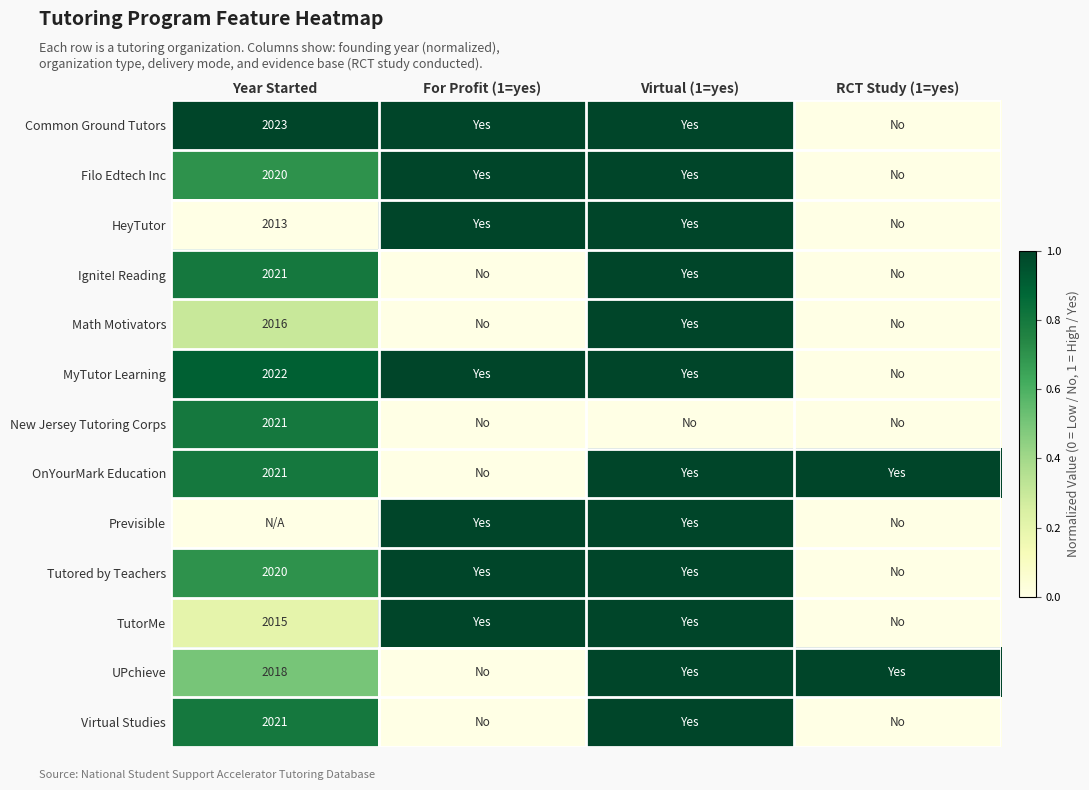

Is it true that Math Motivators equals 2016 at Year Started?

True